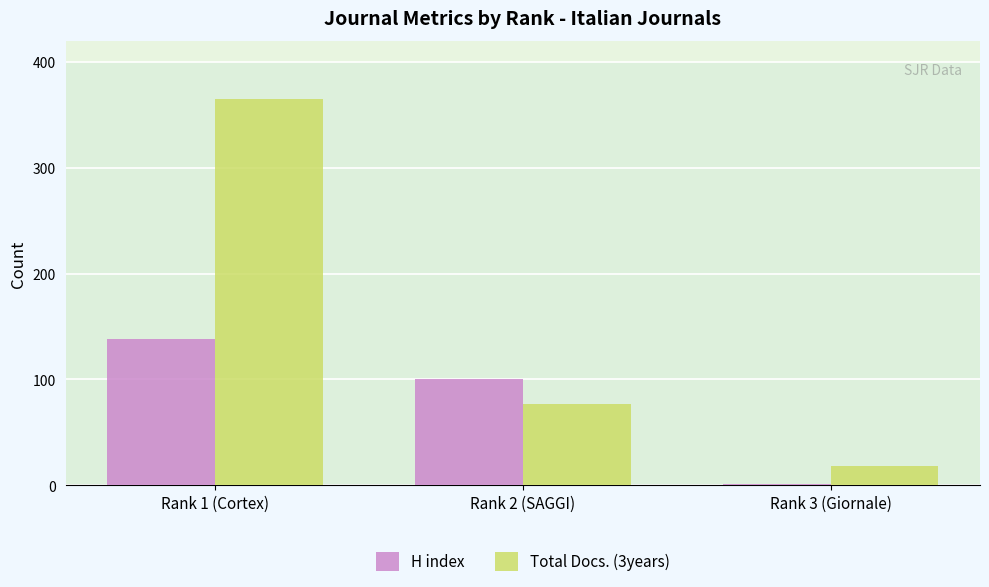

Which series has the largest total across all categories?

Total Docs. (3years)